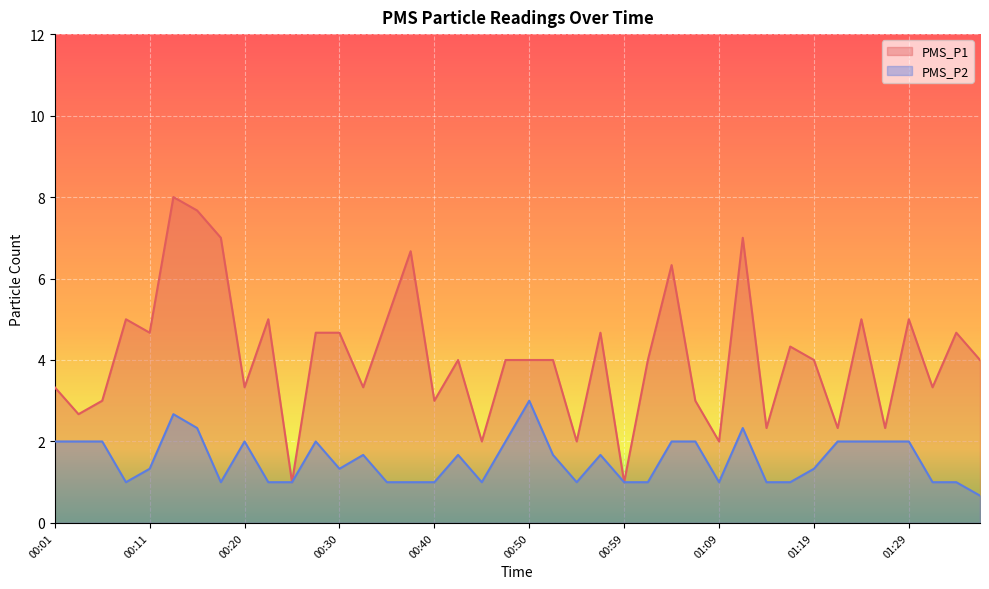

What is the minimum value for PMS_P2?

0.7